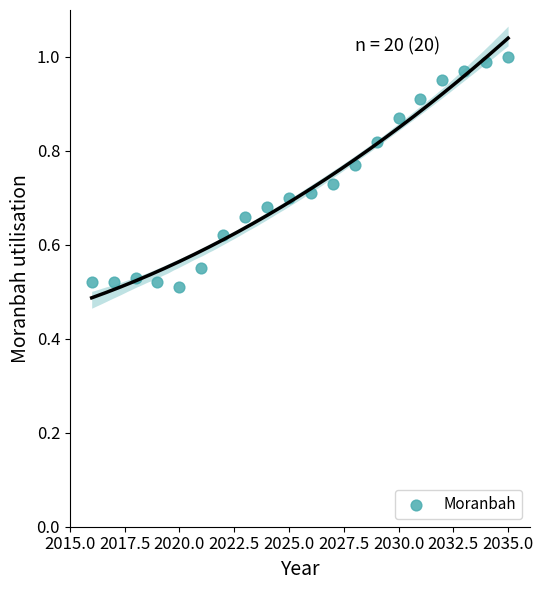

How many data points are displayed?

20